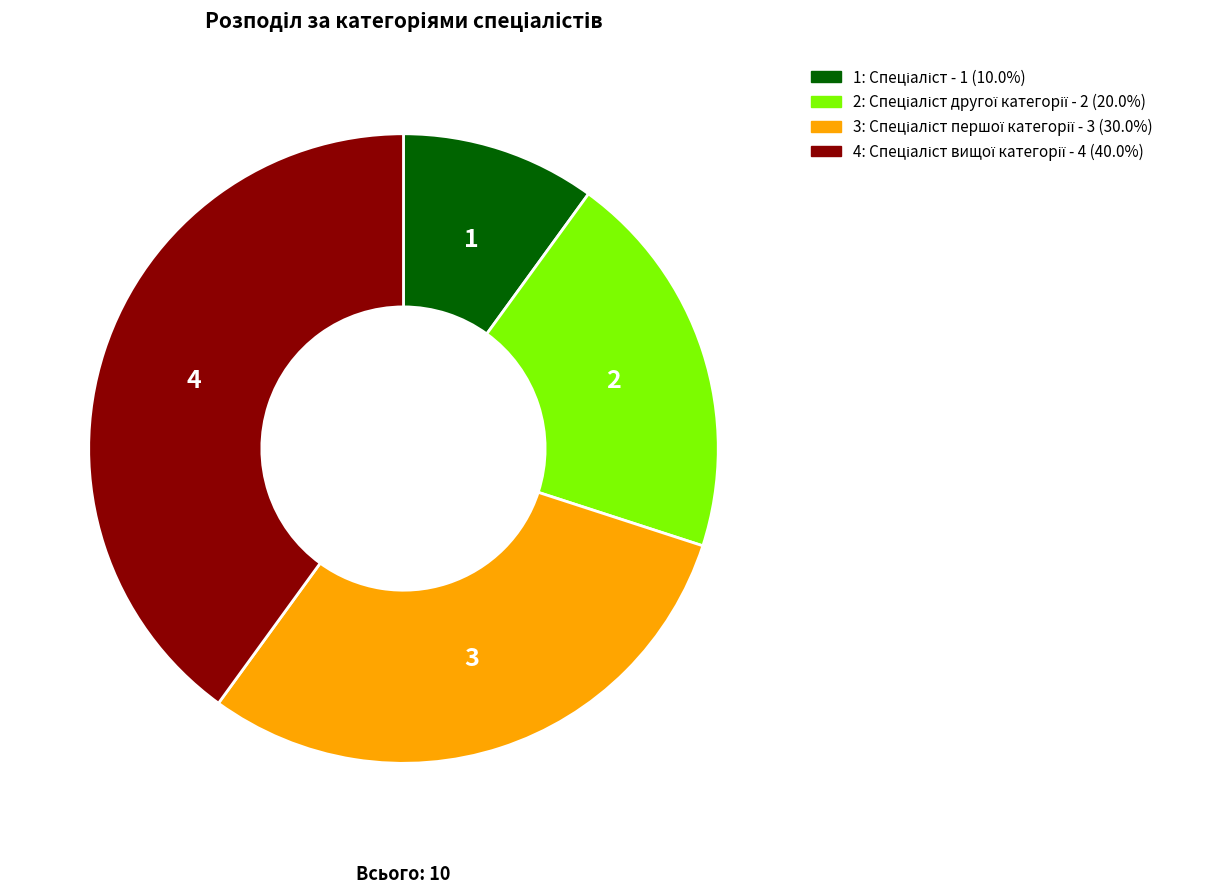

Is there any slice that represents more than half of the pie?

No